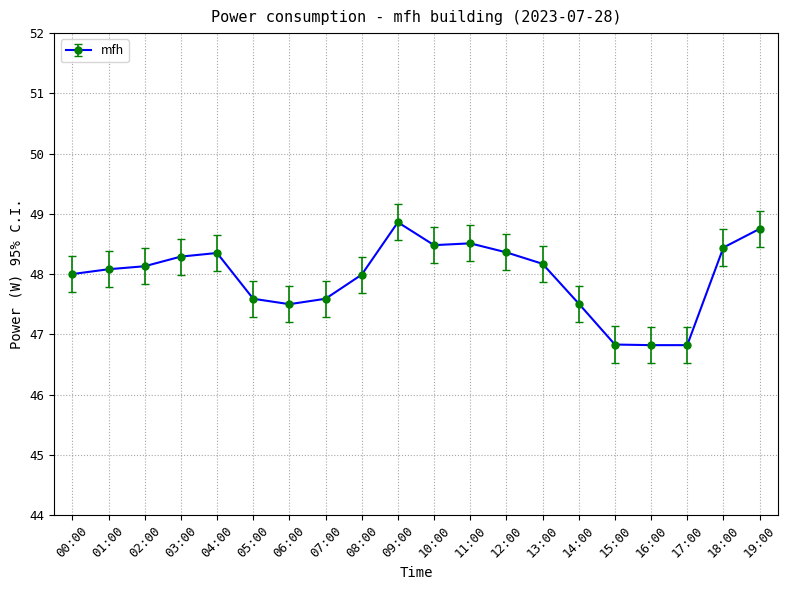

The chart shows a value of 21.8 at 09:00. True or false?

False